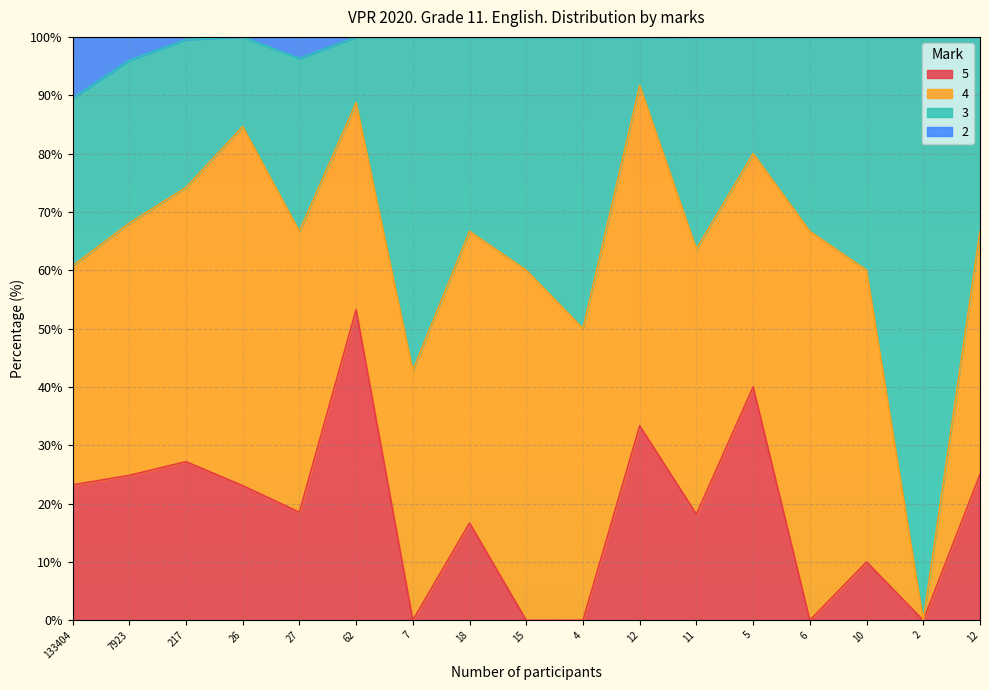

At which label does 5 reach its peak?

62